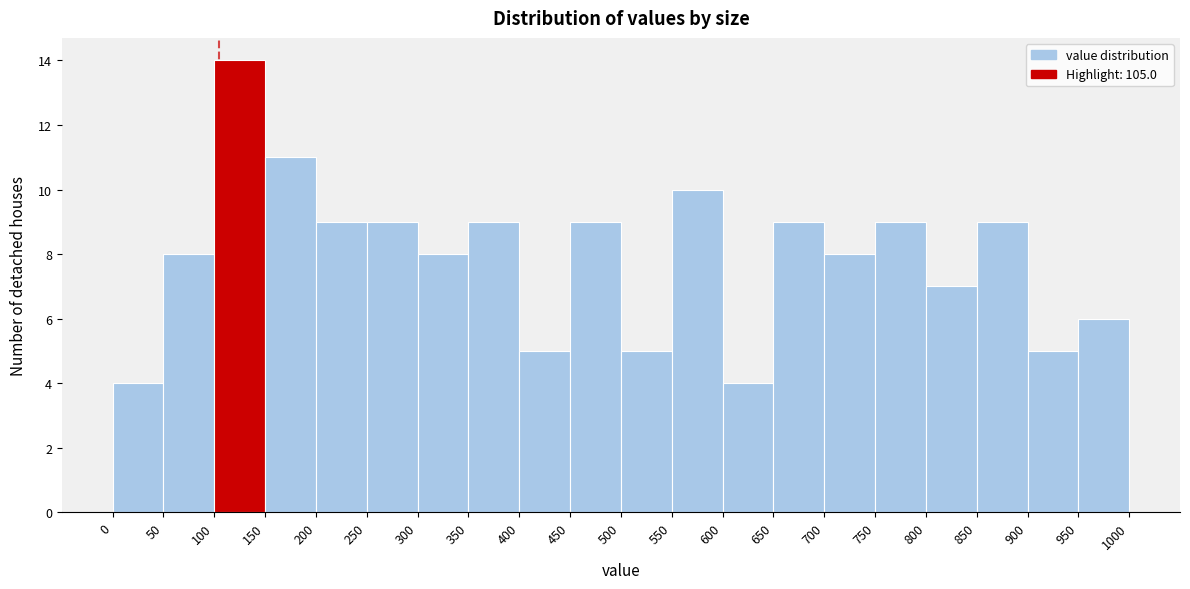

Reading left to right, list every bar in this chart as the range it spans on the x-axis followed by its height. The values are not printed on the chart, so give them approximately, as read against the axis.

0 to 50: 4
50 to 100: 8
100 to 150: 14
150 to 200: 11
200 to 250: 9
250 to 300: 9
300 to 350: 8
350 to 400: 9
400 to 450: 5
450 to 500: 9
500 to 550: 5
550 to 600: 10
600 to 650: 4
650 to 700: 9
700 to 750: 8
750 to 800: 9
800 to 850: 7
850 to 900: 9
900 to 950: 5
950 to 1000: 6